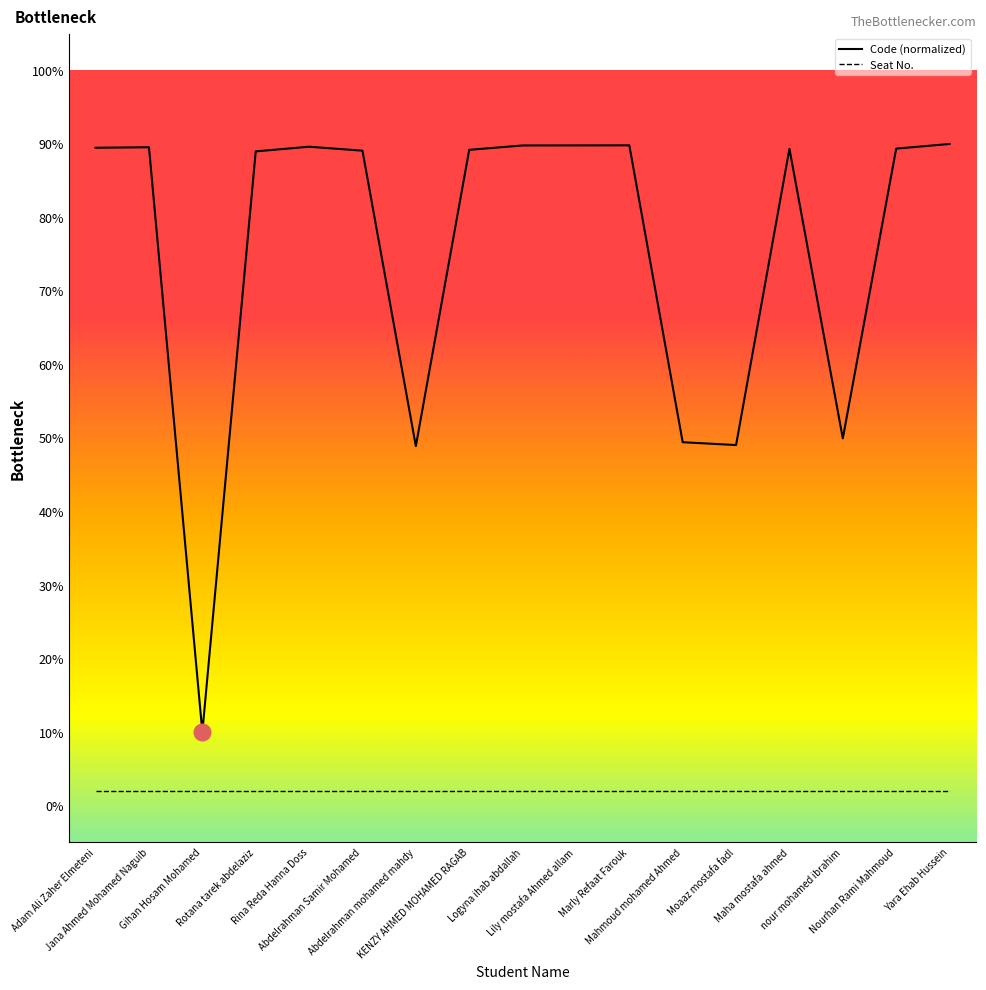

What is the highest value of the Code (normalized) series?

90.0